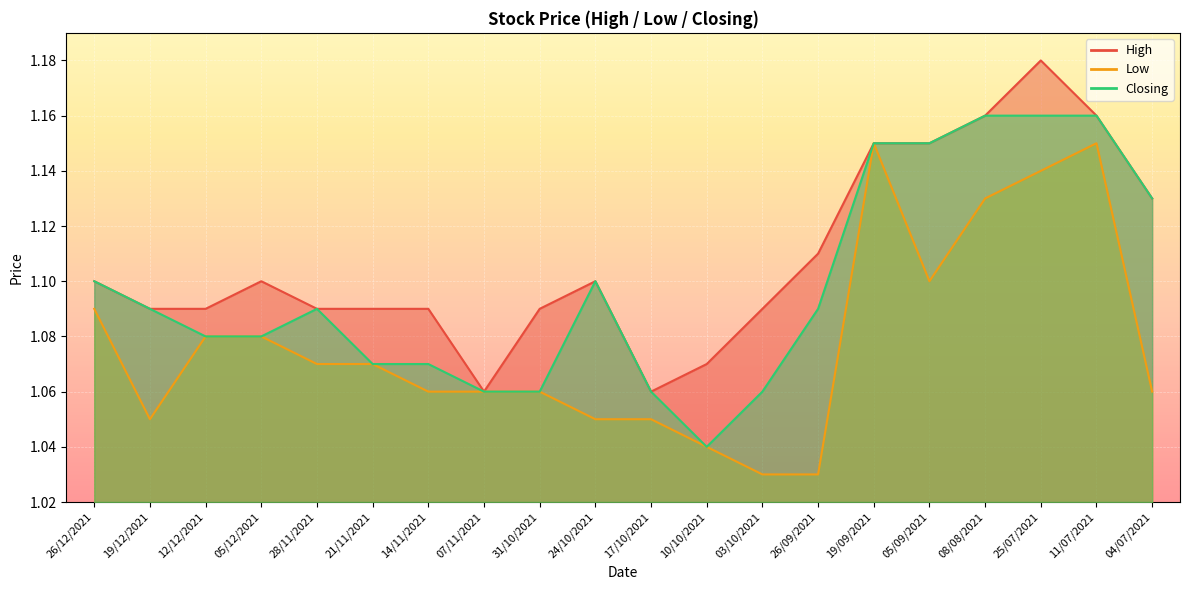

Reading left to right, what are all the values shown in this chart?

High: 1.1	1.1	1.1	1.1	1.1	1.1	1.1	1.1	1.1	1.1	1.1	1.1	1.1	1.1	1.1	1.1	1.2	1.2	1.2	1.1
Low: 1.1	1.1	1.1	1.1	1.1	1.1	1.1	1.1	1.1	1.1	1.1	1.0	1.0	1.0	1.1	1.1	1.1	1.1	1.1	1.1
Closing: 1.1	1.1	1.1	1.1	1.1	1.1	1.1	1.1	1.1	1.1	1.1	1.0	1.1	1.1	1.1	1.1	1.2	1.2	1.2	1.1